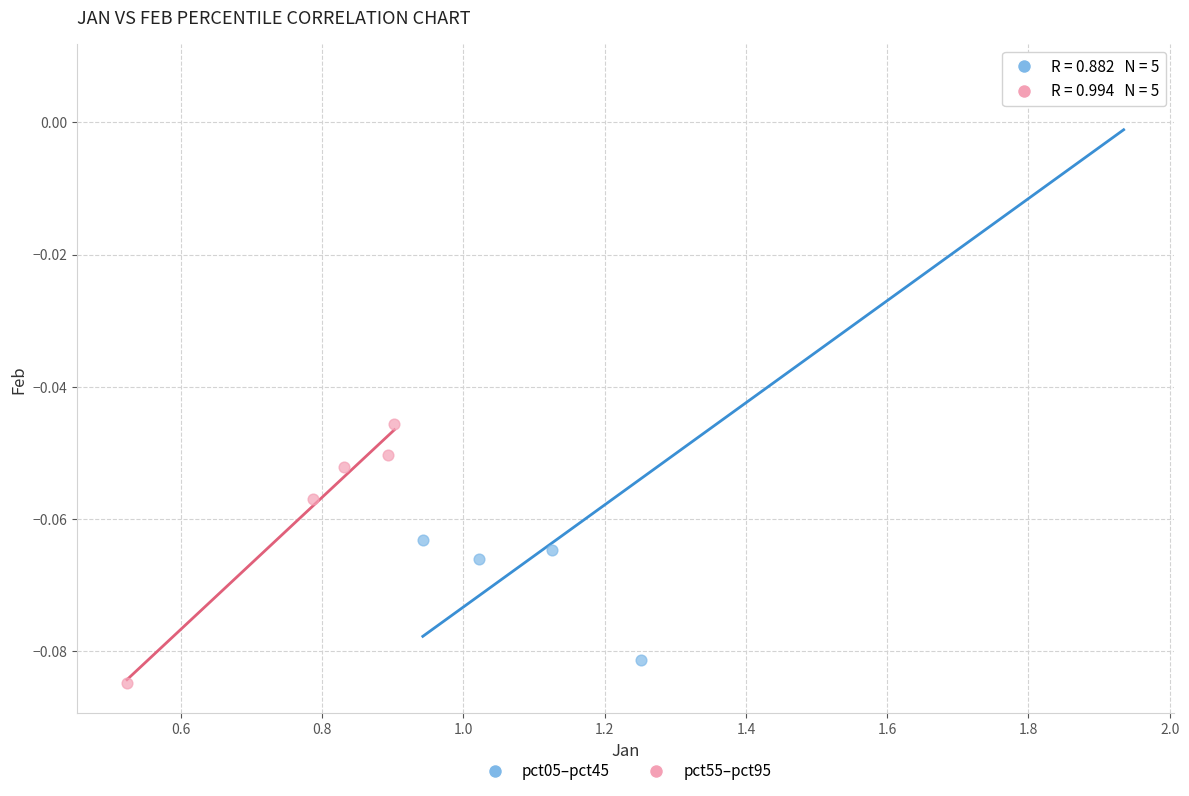

Which series contains the highest Y value?

pct05–pct45